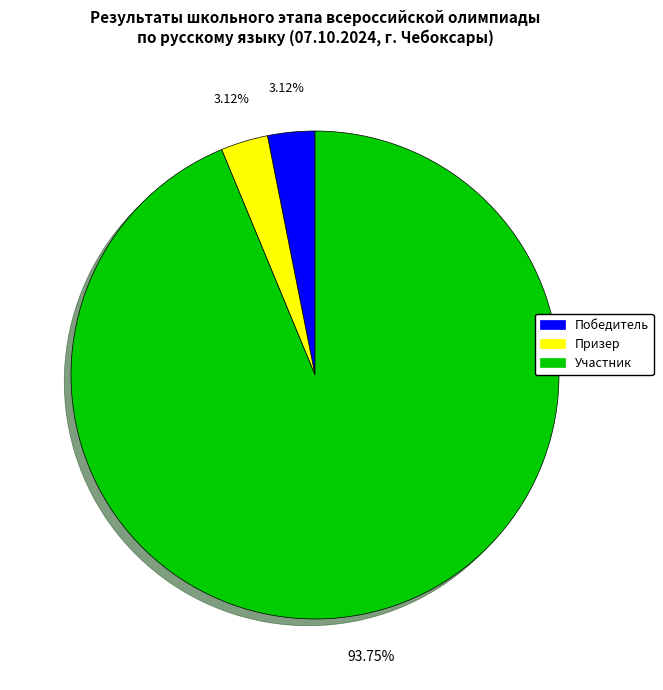

Between Победитель and Участник, which is larger?

Участник